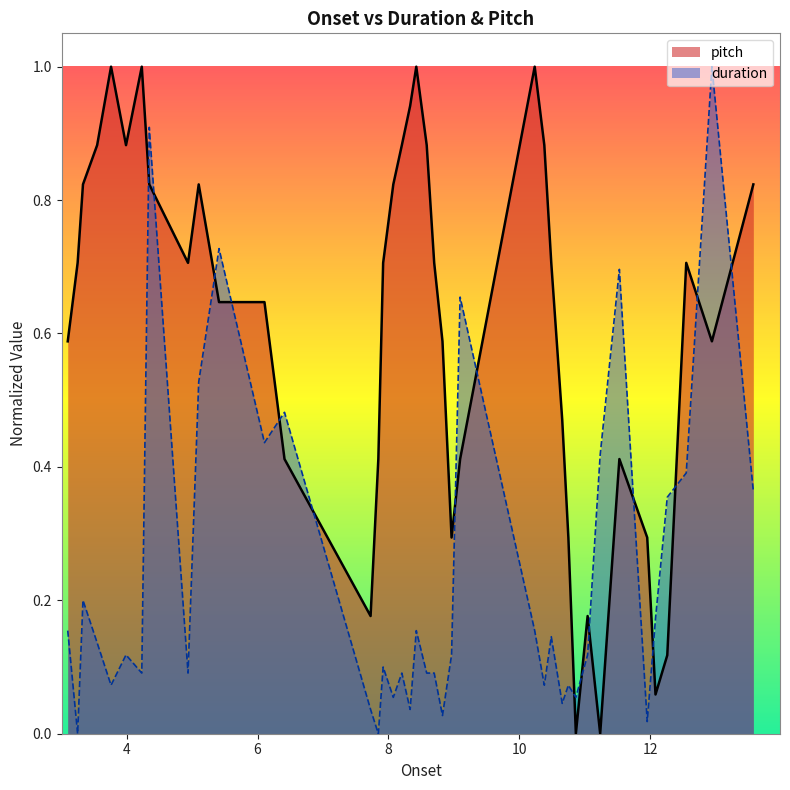

Which series ends up on top after the final intersection of pitch and duration?

pitch